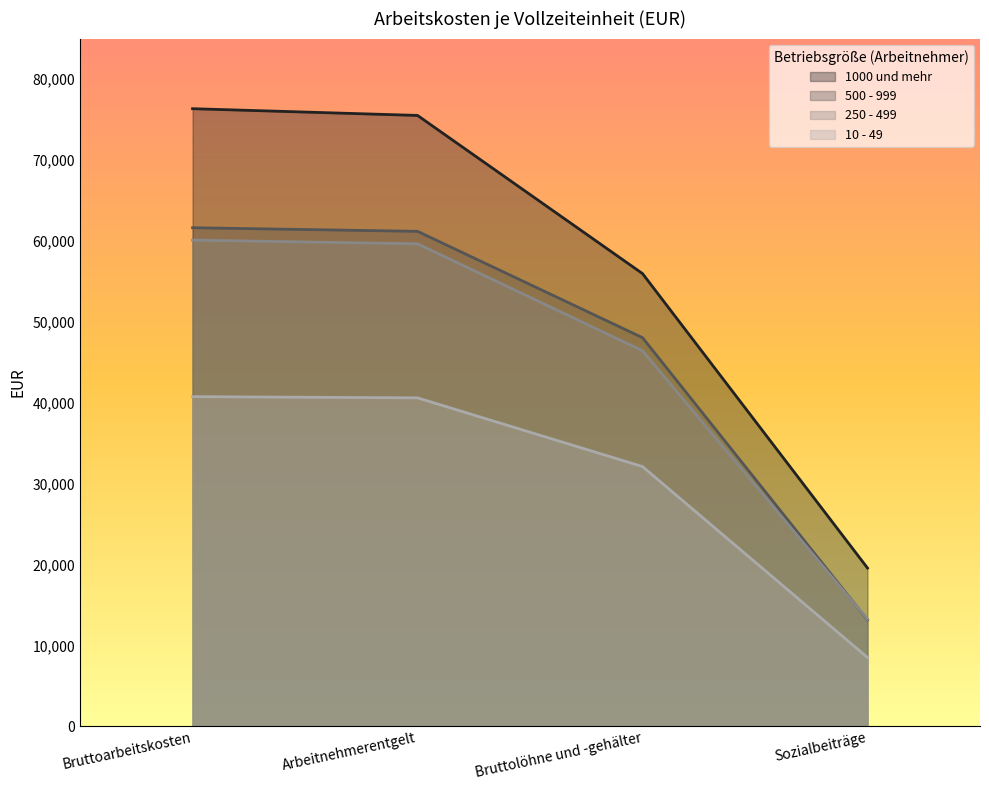

What is the label of the 2nd point from the left?

Arbeitnehmerentgelt